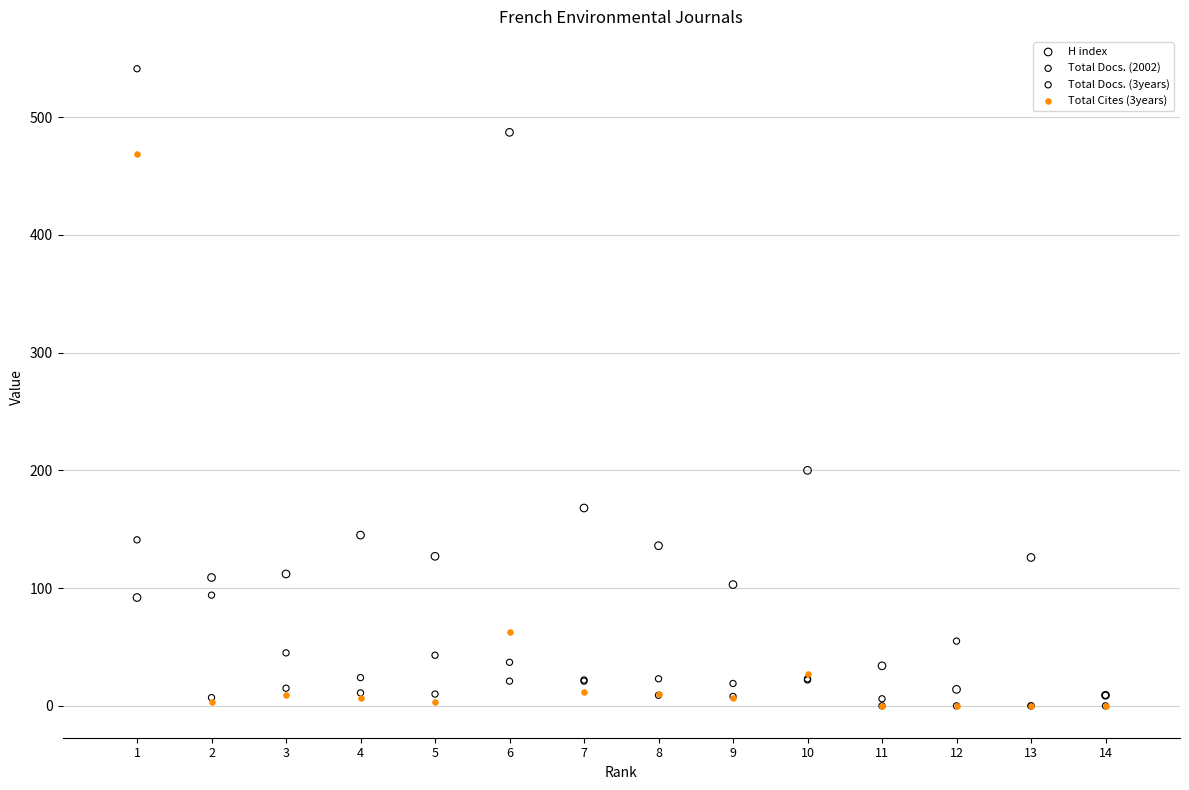

Across all series, what Y value is closest to 270?

200